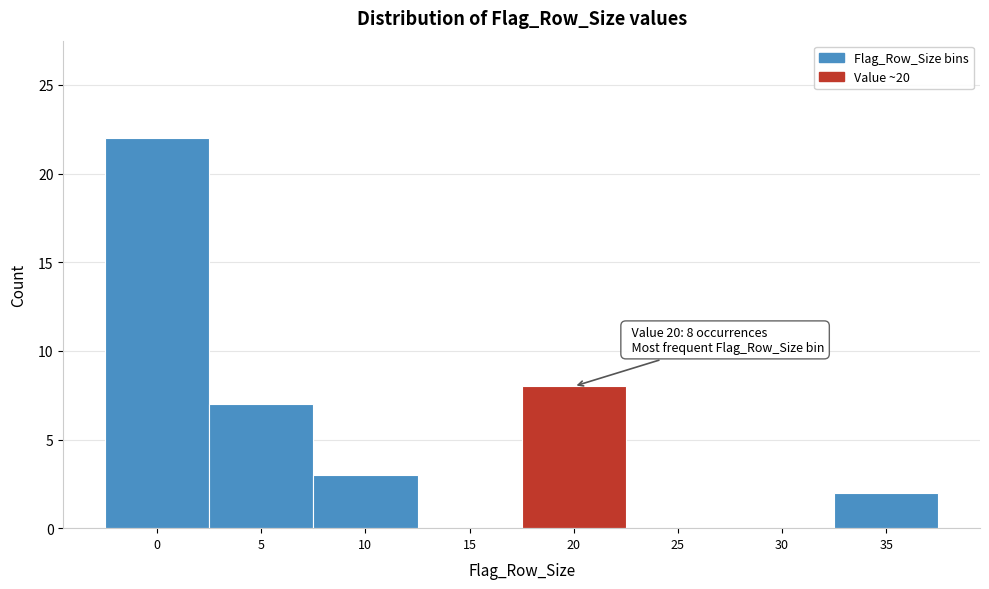

Reading right to left, transcribe all the data shown in this chart.

35=2	30=0	25=0	20=8	15=0	10=3	5=7	0=22